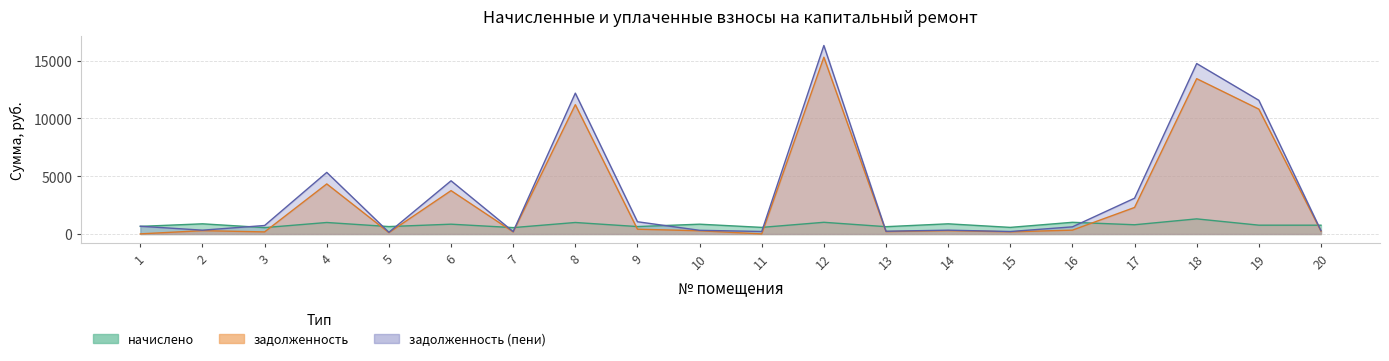

Which category has the lowest value in the начислено series?

3